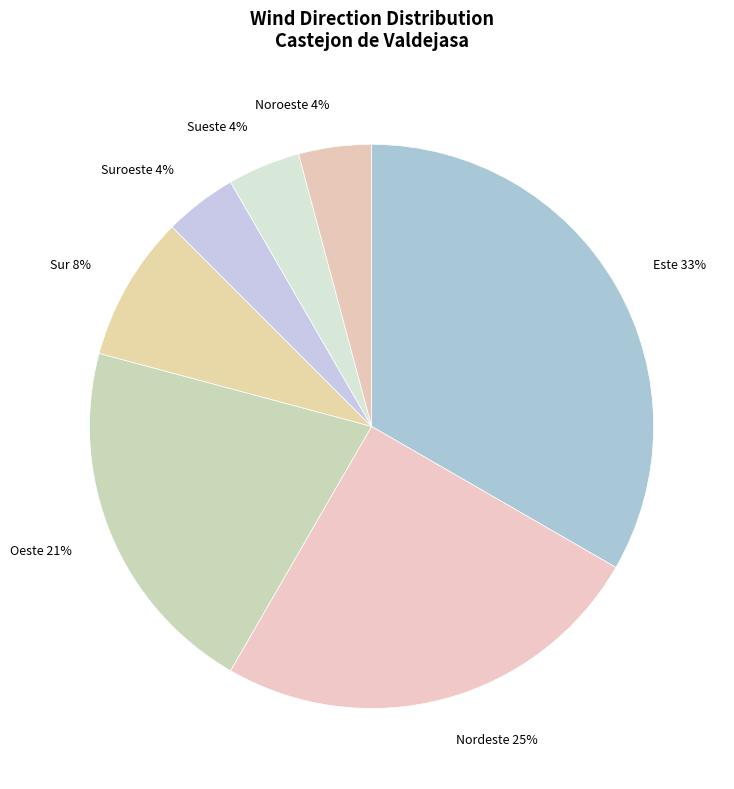

Is there any slice that represents more than half of the pie?

No